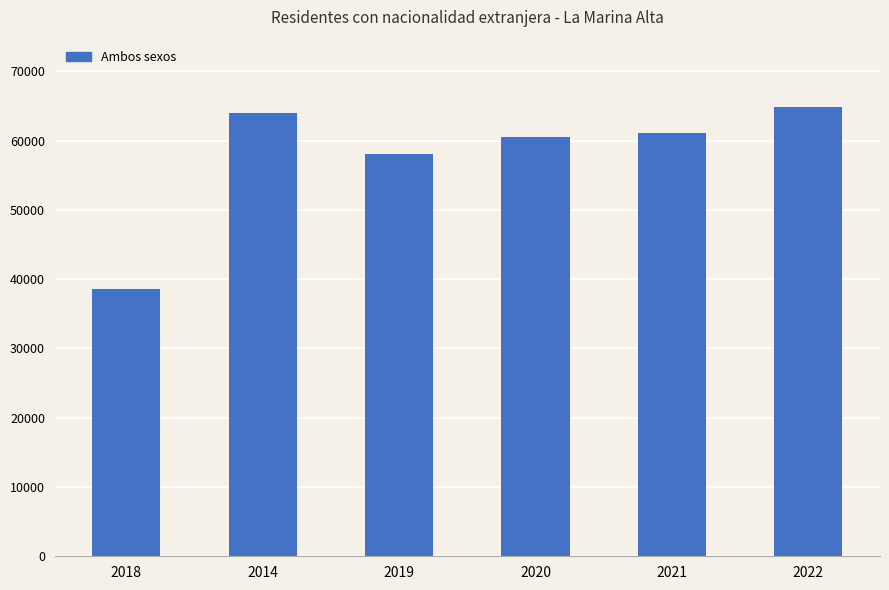

The chart shows a value of 61171 at 2021. True or false?

True